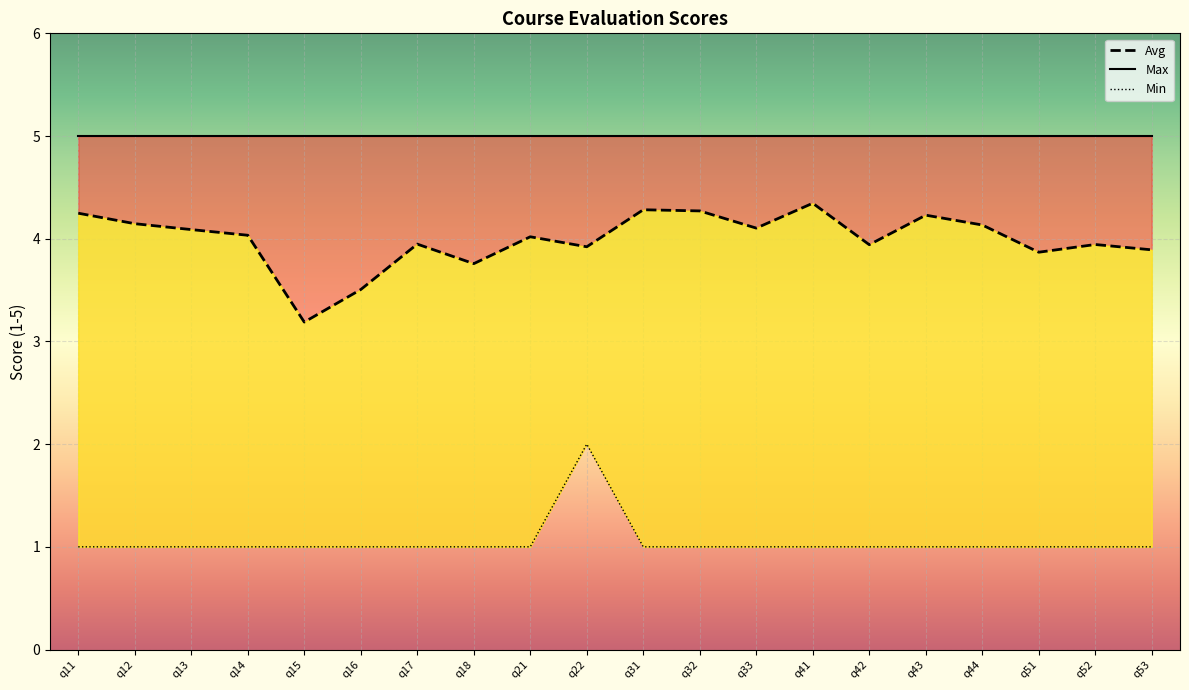

True or false: Min and Avg intersect in this chart.

False